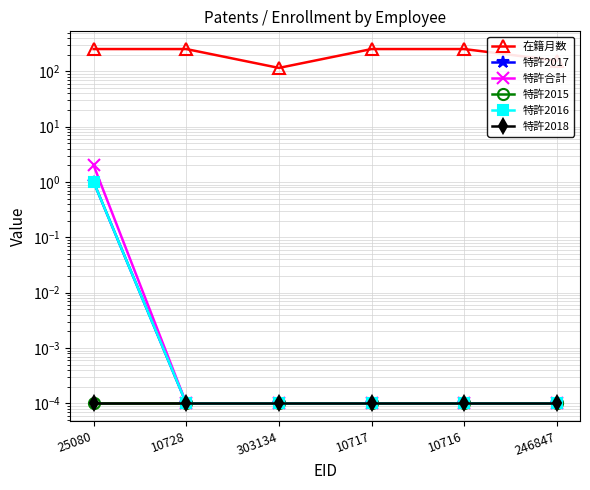

Which series changed the most between 303134 and 10716?

在籍月数